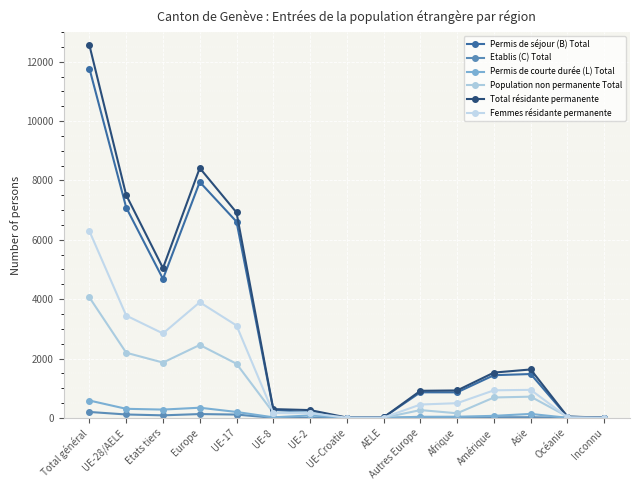

How many data points in Femmes résidante permanente are less than 495?

7